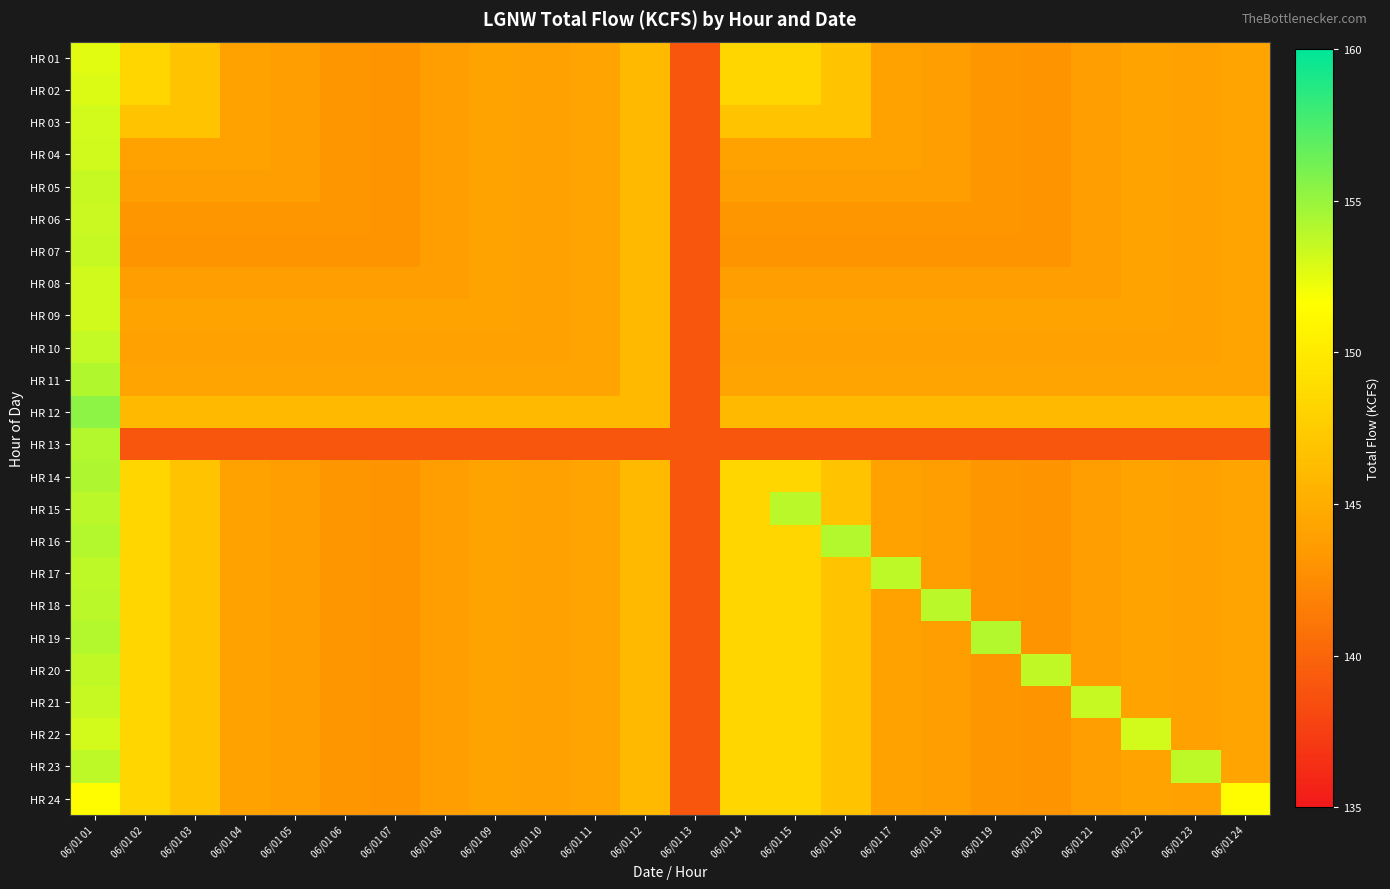

At how many categories does at least one series exceed 148?

13